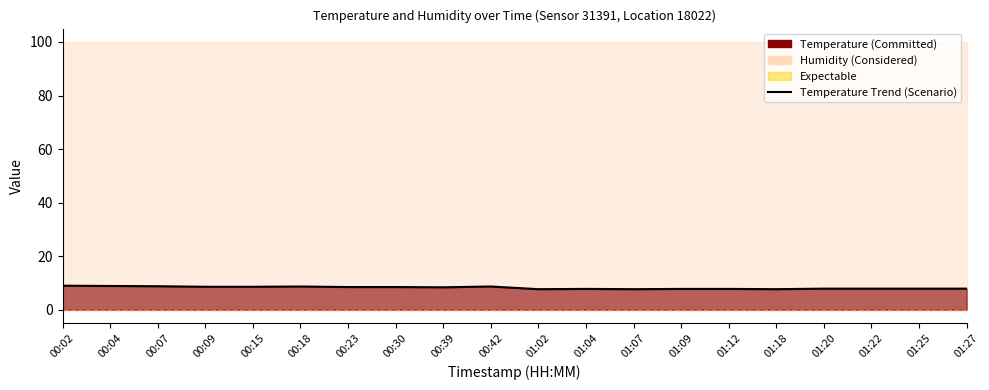

What is the change in value from 00:23 to 00:39?

-0.1